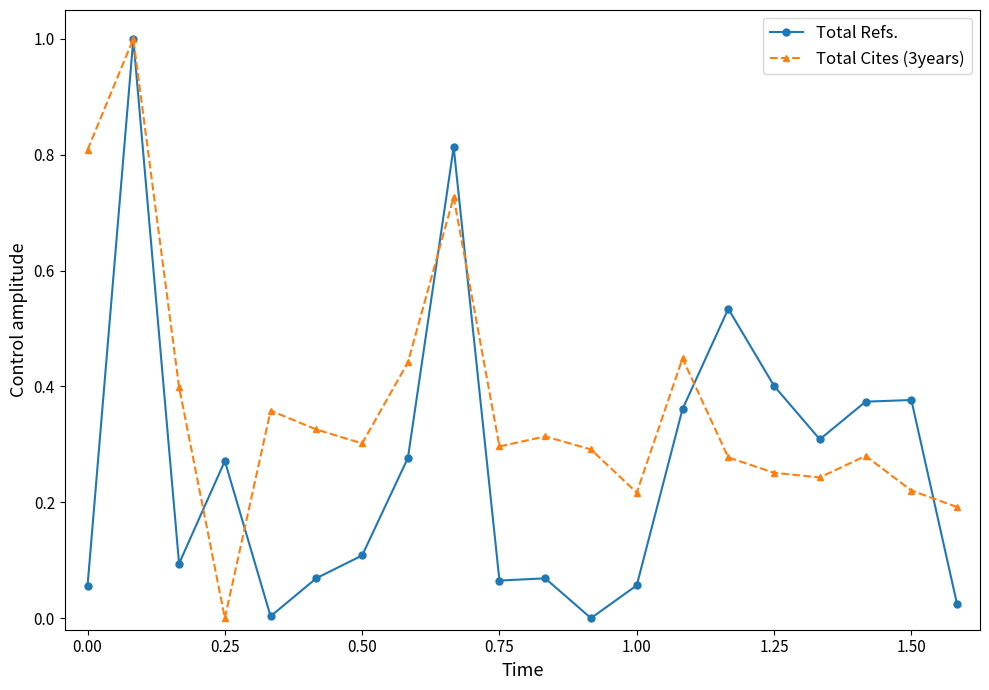

True or false: Total Refs. has more than 0 interior local peaks.

True